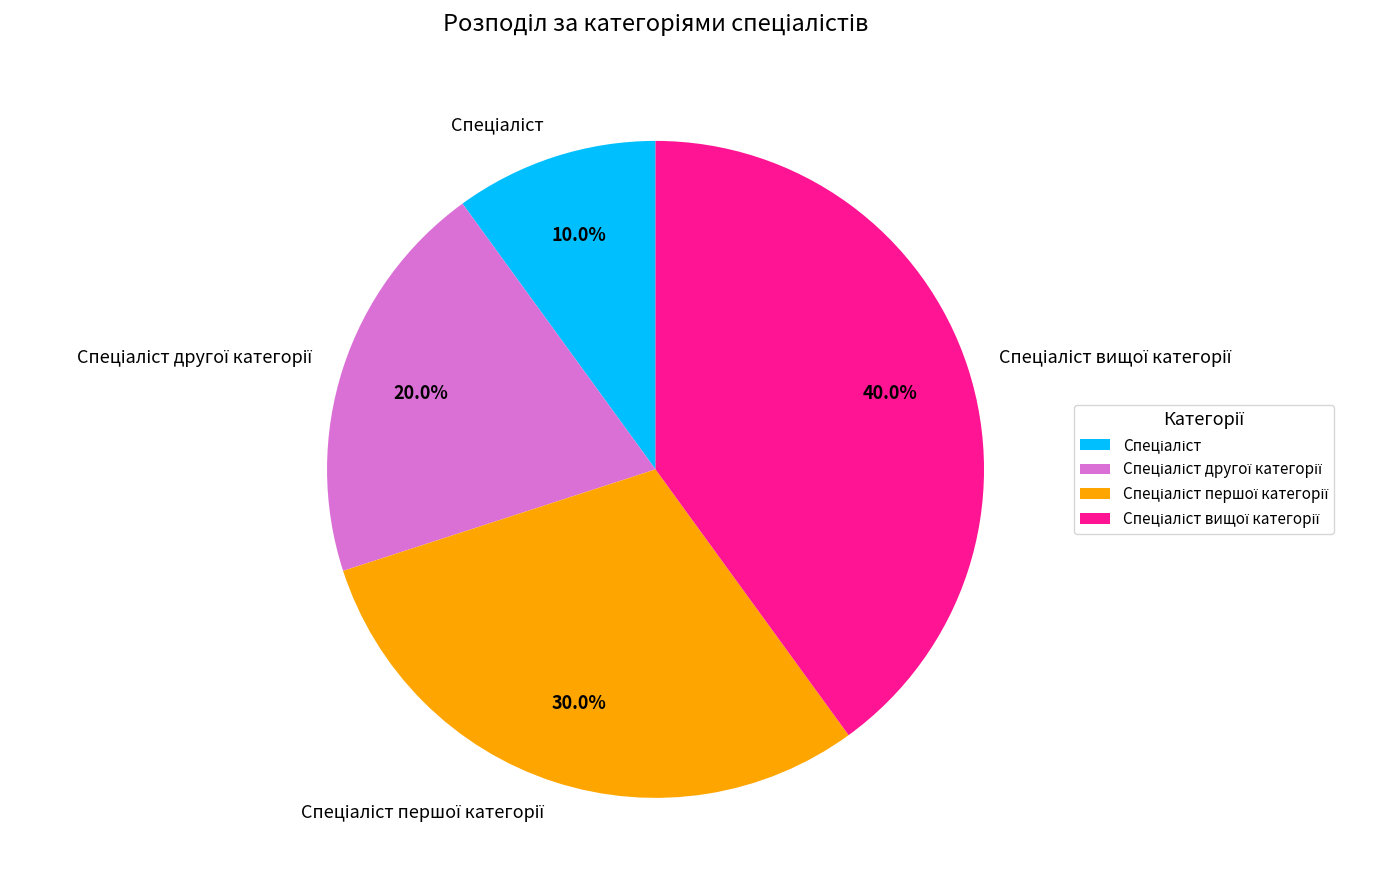

Is there any slice that represents more than half of the pie?

No